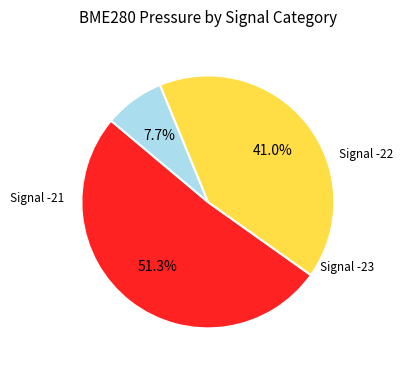

How many slices are in this pie chart?

3